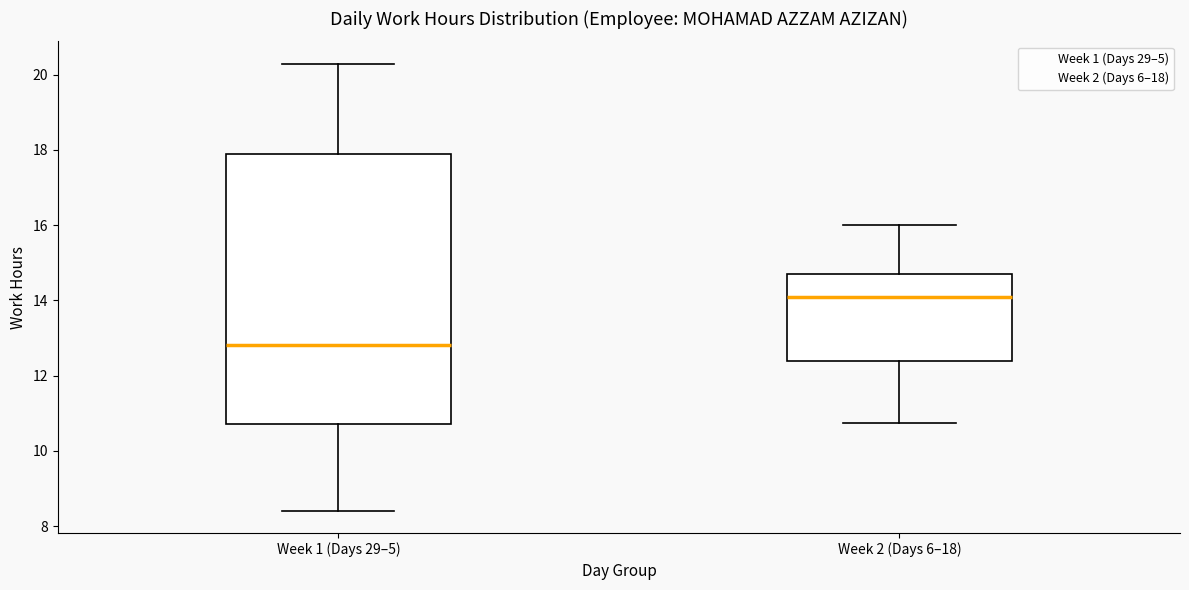

Comparing the boxes themselves (not the whiskers), which one is the tallest?

Week 1 (Days 29–5)